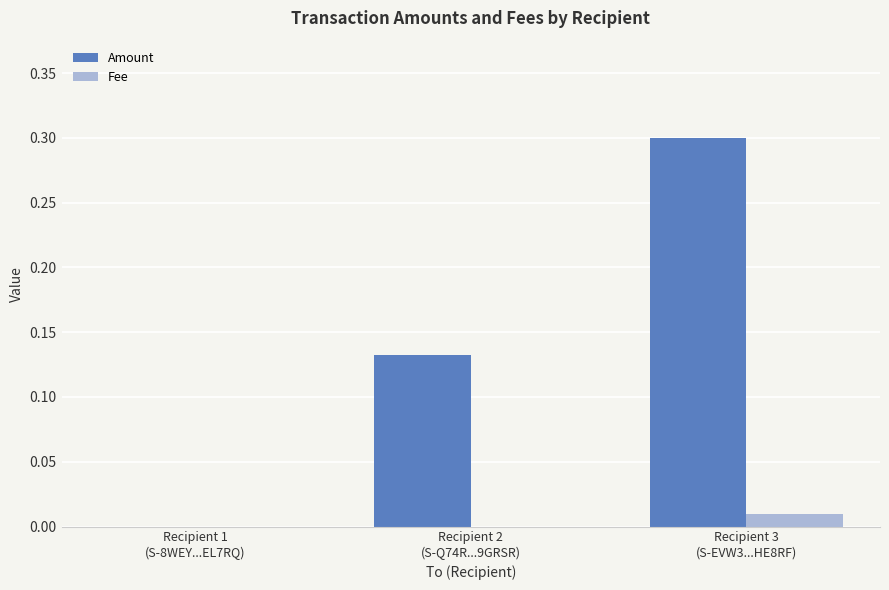

Is the value of Fee at Recipient 1
(S-8WEY...EL7RQ) greater than the value of Amount at Recipient 3
(S-EVW3...HE8RF)?

No